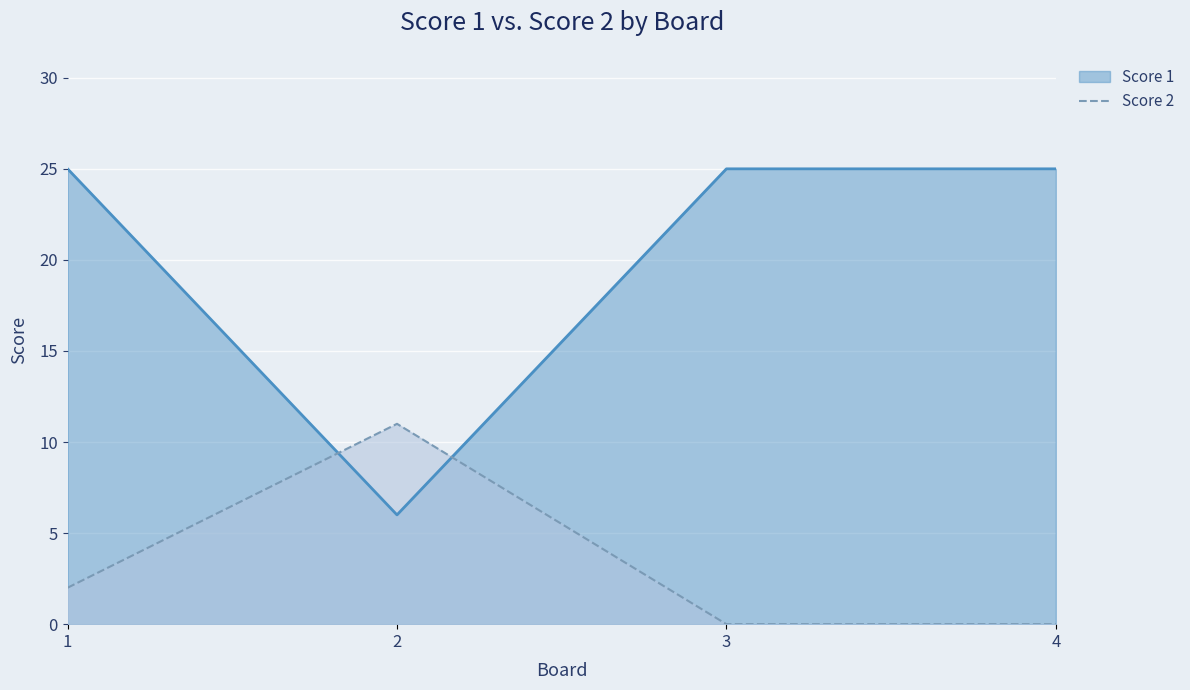

Rank the series by their average value, from highest to lowest.

Score 1, Score 2